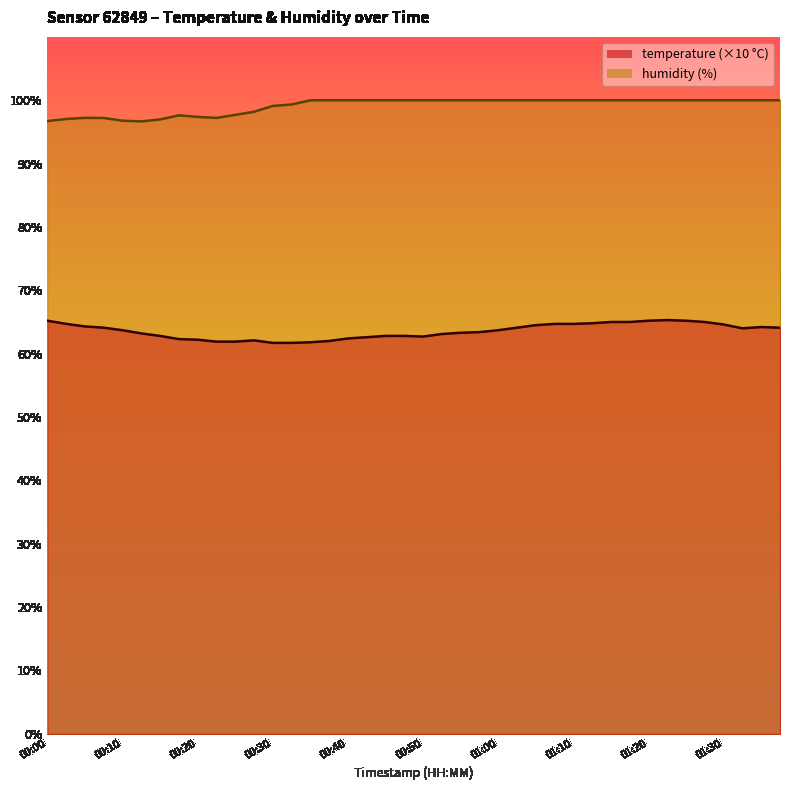

True or false: temperature and humidity intersect in this chart.

False